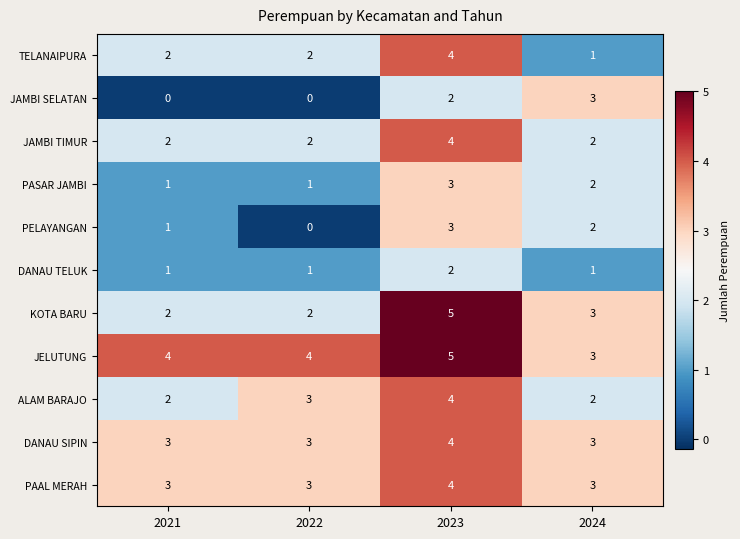

What is the sum of all KOTA BARU values?

12